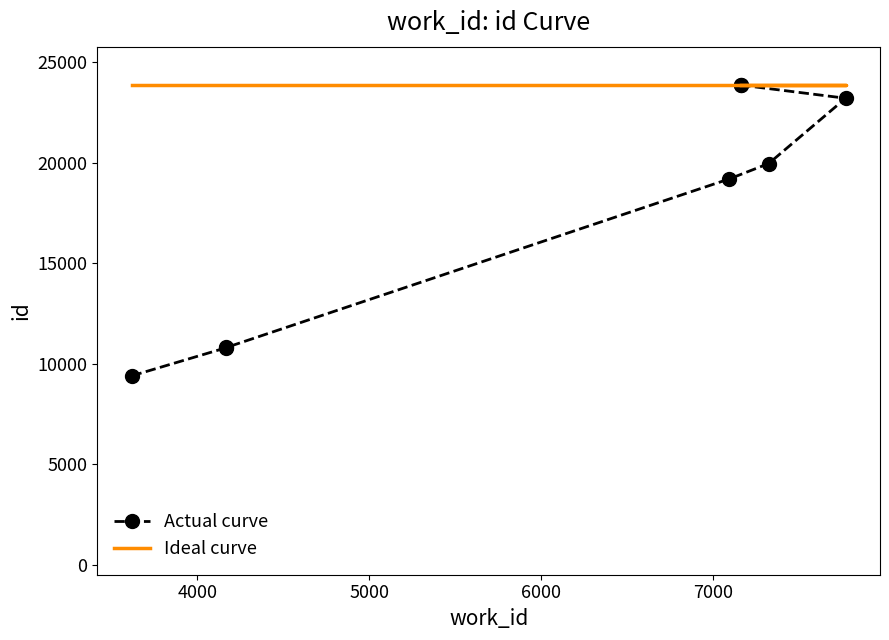

True or false: Ideal curve has a value of 8441 at 6000.

False